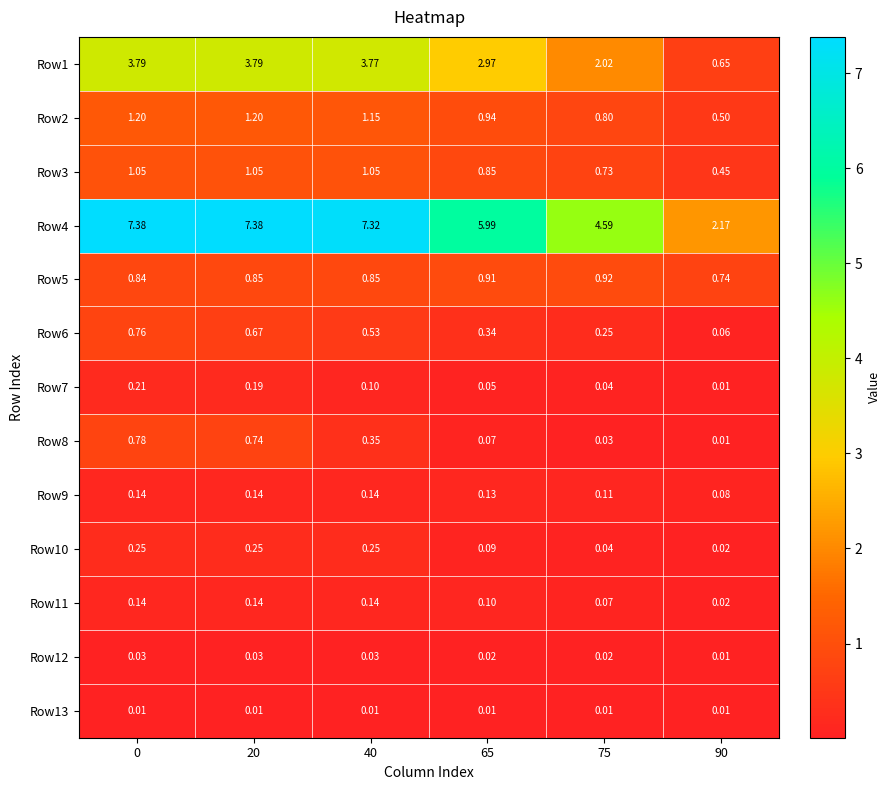

Is the value of Row9 at 20 greater than the value of Row2 at 20?

No